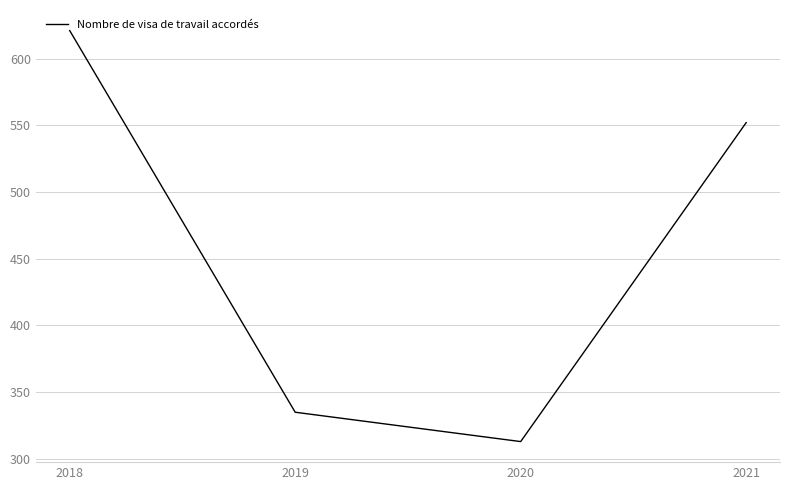

Reading left to right, extract all data points from this chart.

2018=621	2019=335	2020=313	2021=552